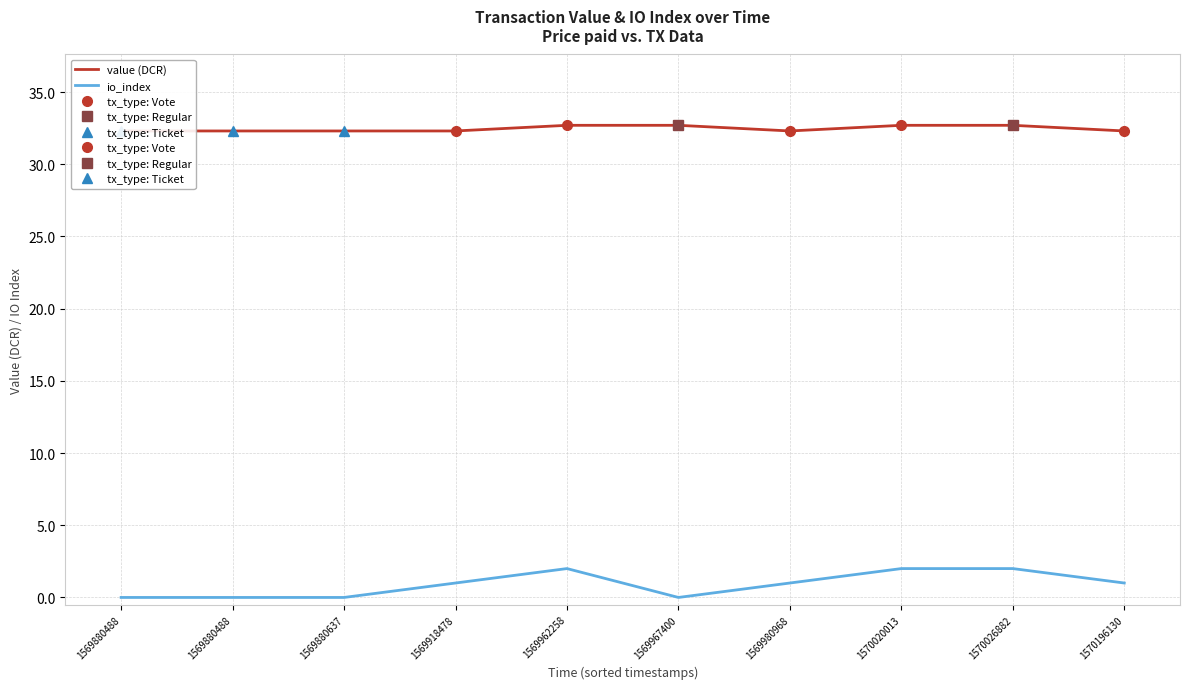

True or false: io_index and value (DCR) intersect in this chart.

False